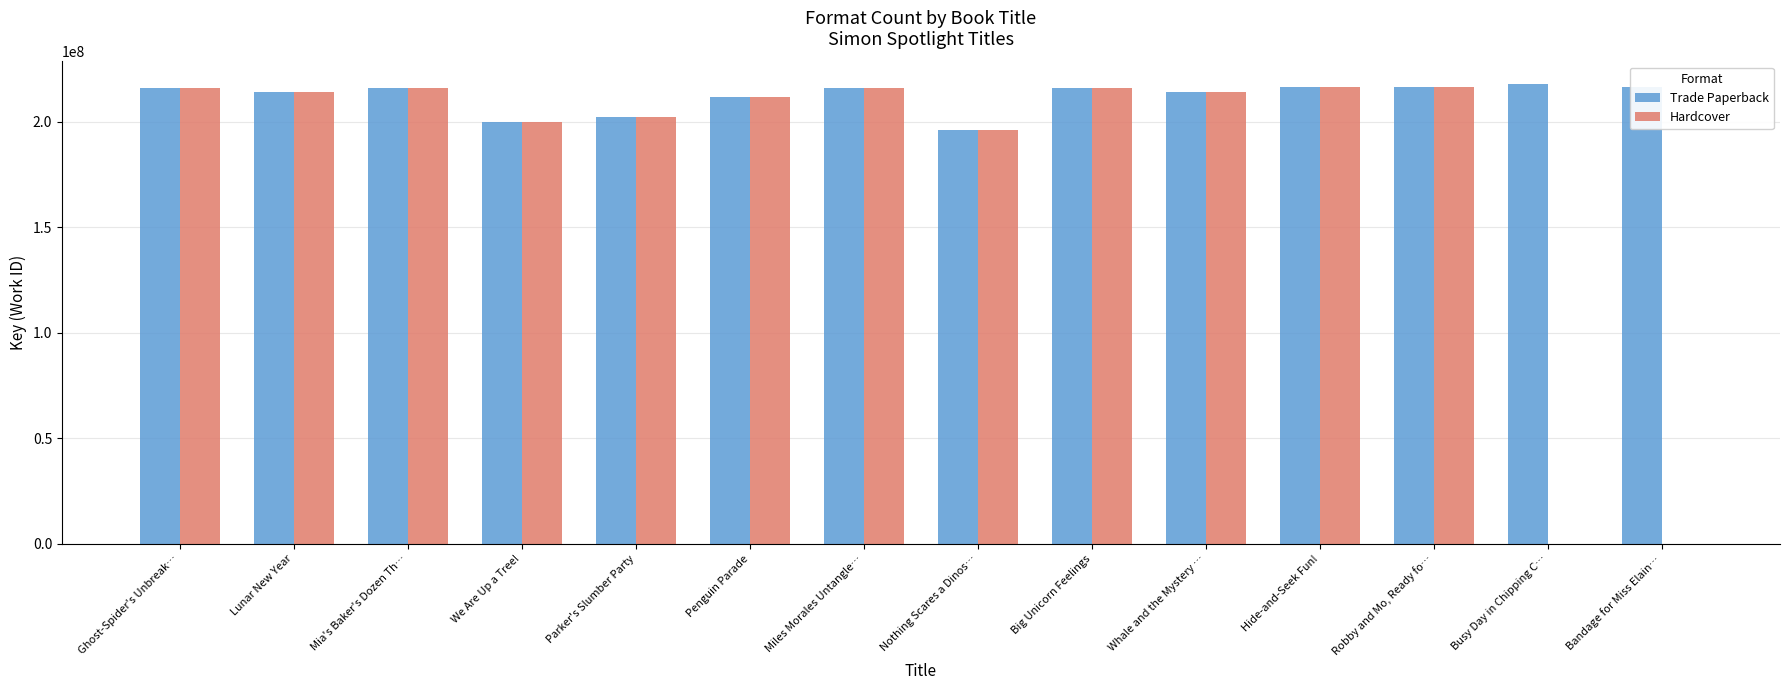

What is the approximate value of Hardcover at Hide-and-Seek Fun!?

216459284